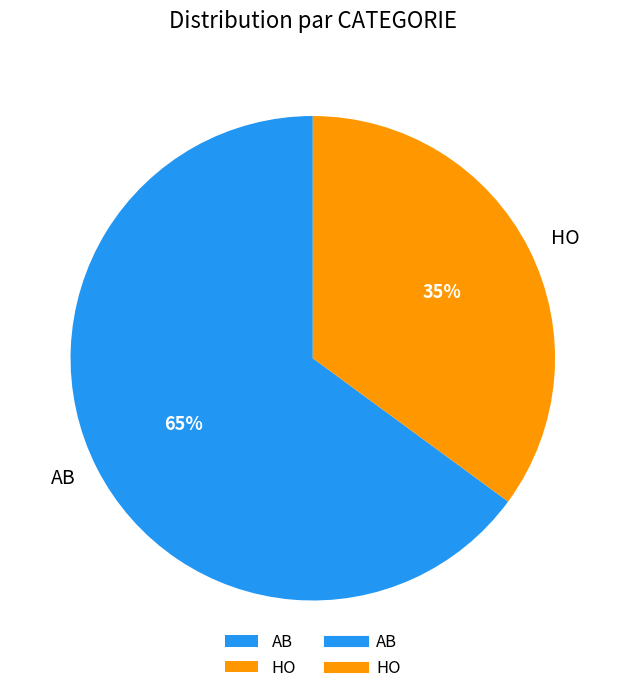

Do HO and AB together represent more than half of the pie?

Yes